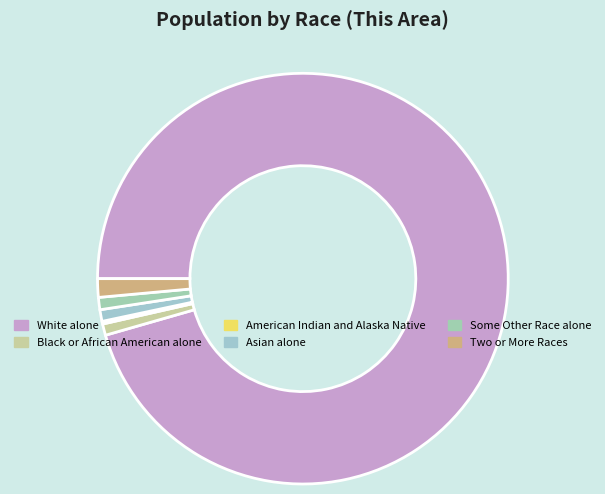

Which slice represents more than half of the pie?

White alone